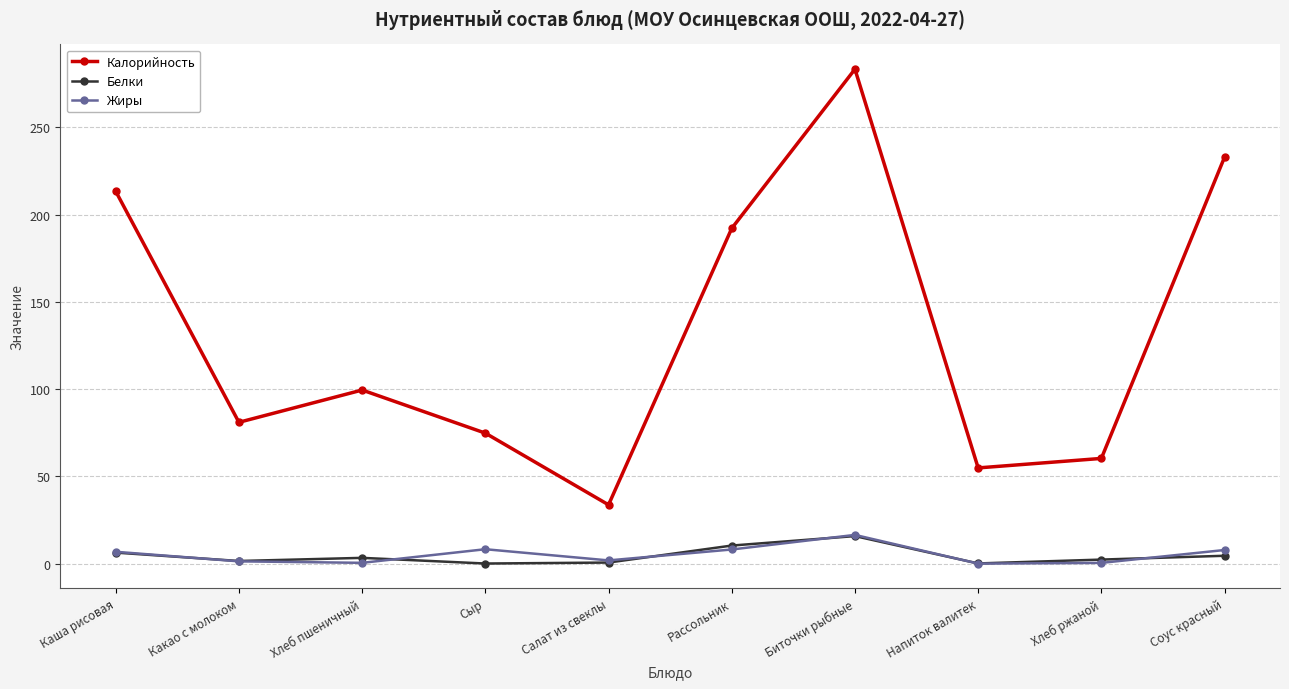

What is the maximum value shown in the chart?

283.4